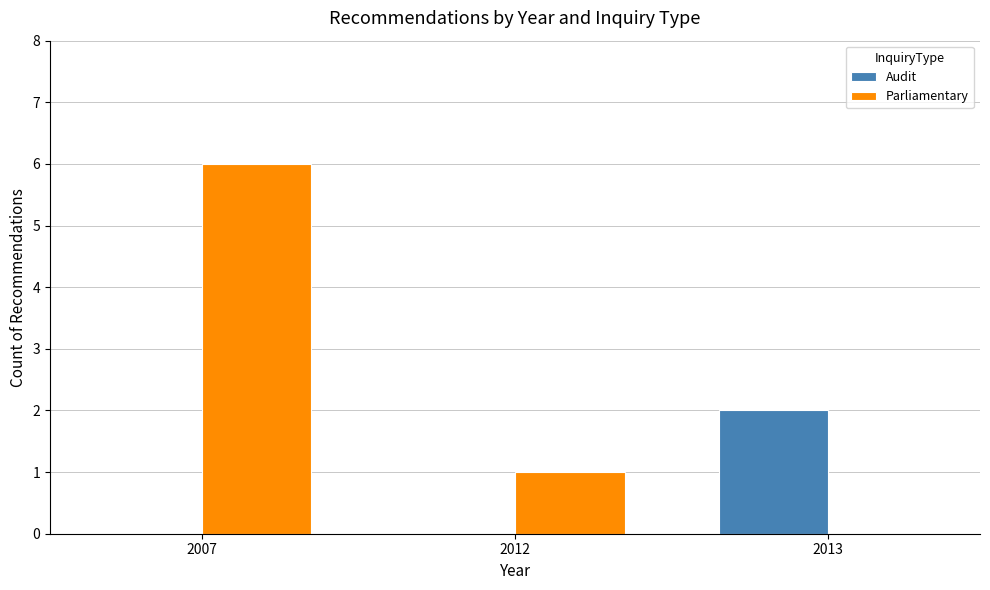

How many data points does each series have?

3